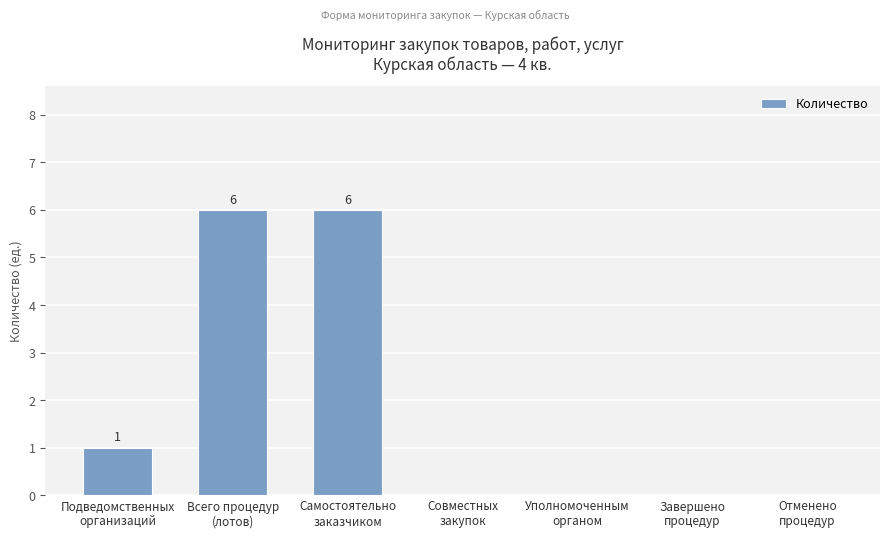

What is the greatest value displayed?

6